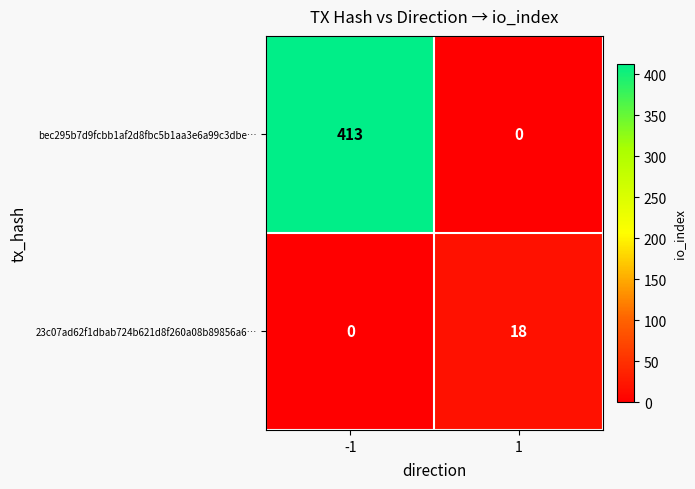

Reading left to right, extract all data points from this chart.

bec295b7d9fcbb1af2d8fbc5b1aa3e6a99c3dbe…: -1=413	1=0
23c07ad62f1dbab724b621d8f260a08b89856a6…: -1=0	1=18